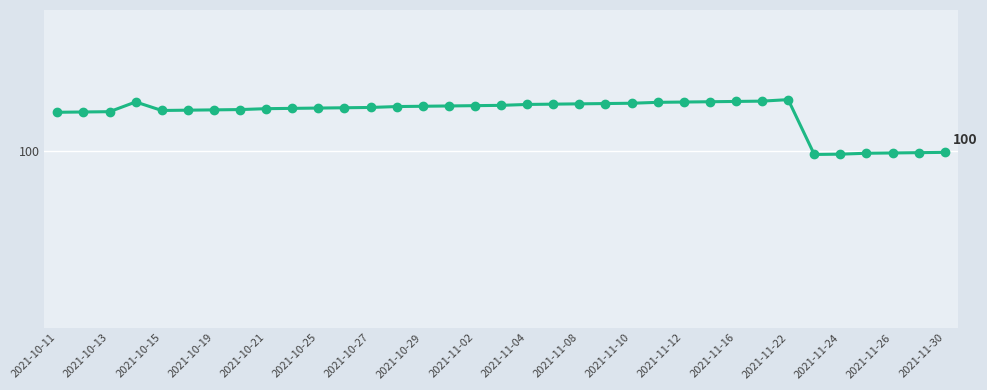

How many interior local valleys (lower than both neighbors) does the data have?

2